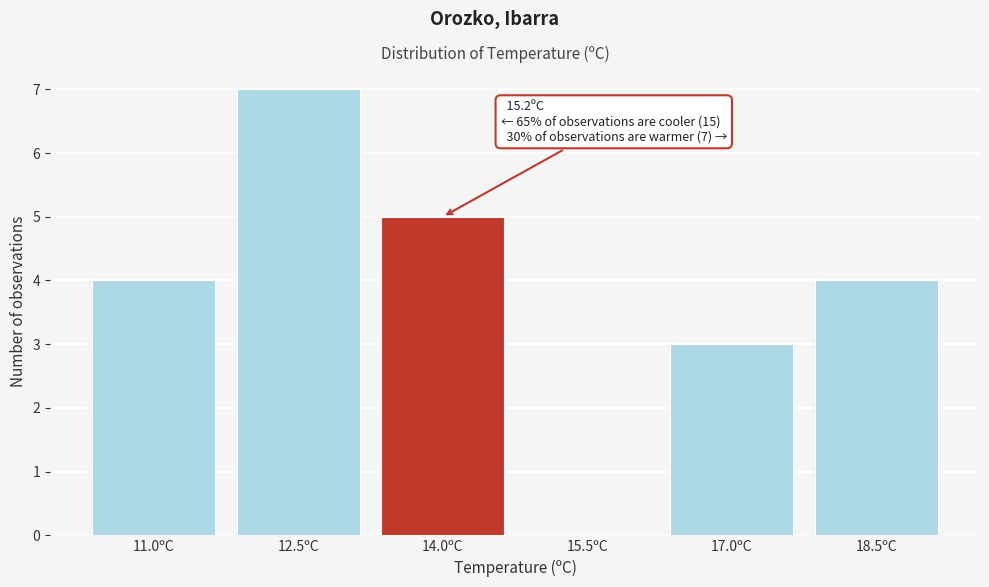

Reading left to right, extract all data points from this chart.

11.0ºC=4	12.5ºC=7	14.0ºC=5	15.5ºC=0	17.0ºC=3	18.5ºC=4